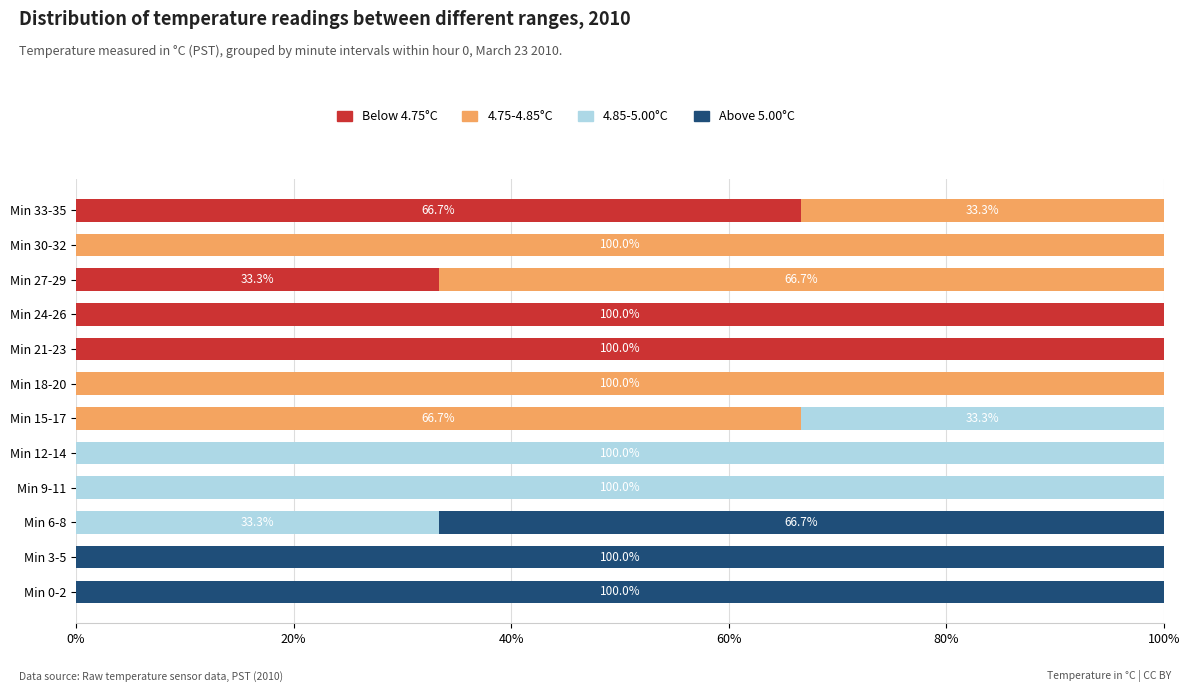

What is the total value across all series at Min 18-20?

100.0